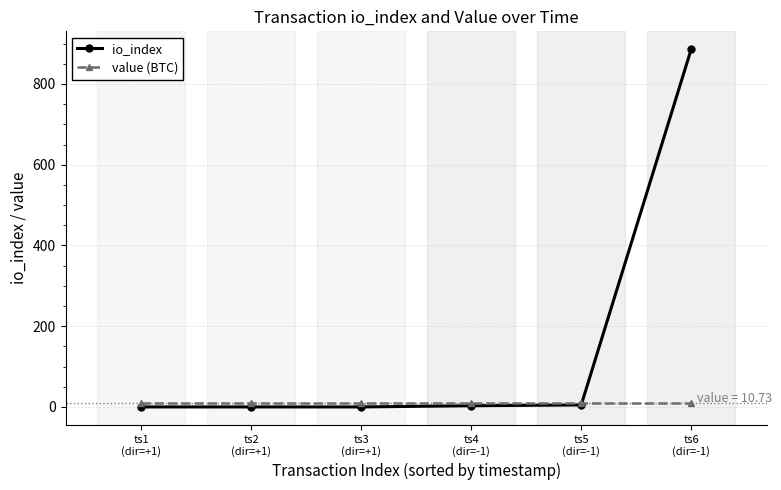

List the series in order of their overall mean, lowest first.

value (BTC), io_index